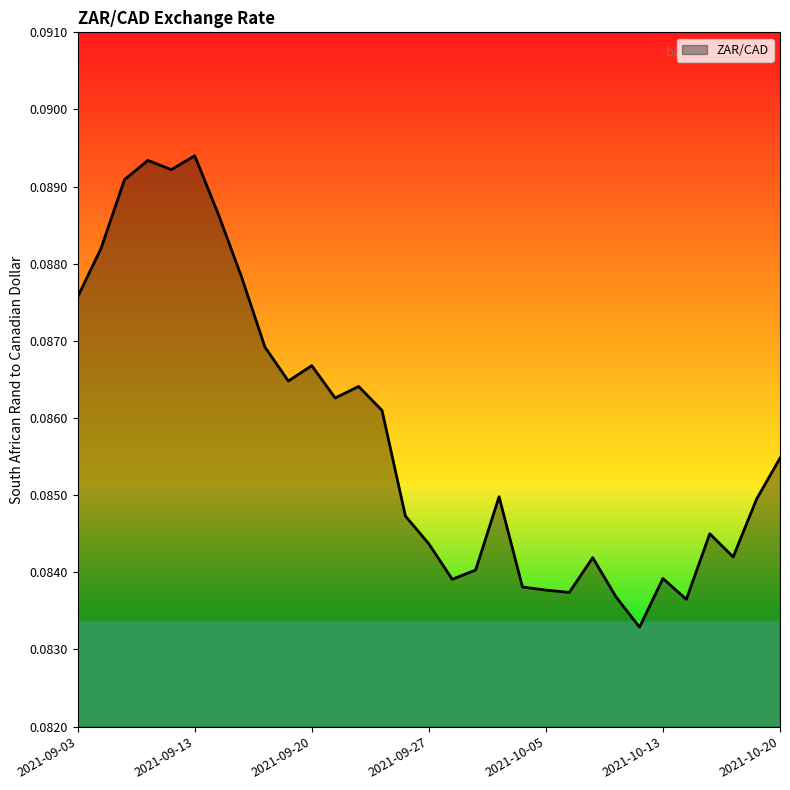

How many categories are shown in the chart?

31